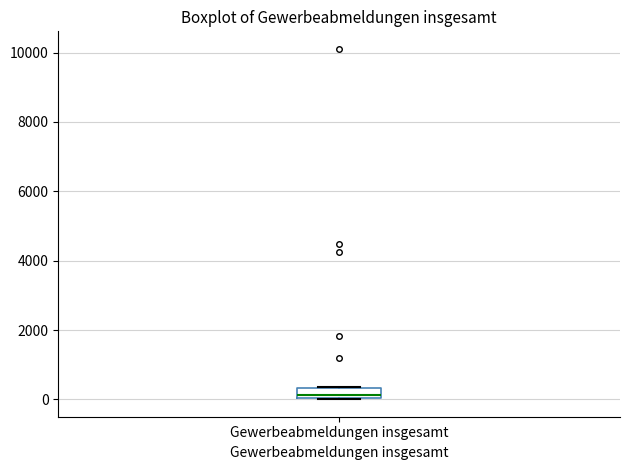

Where is the upper edge of the box for Gewerbeabmeldungen insgesamt on the y-axis? The values are not printed on the chart, so give them approximately, as read against the axis.

400